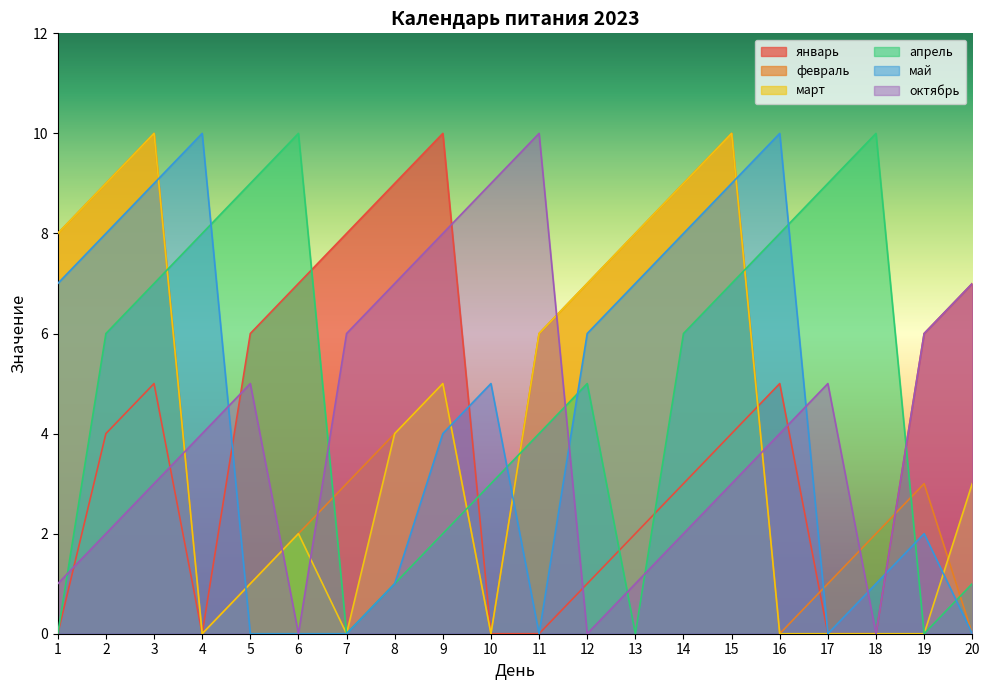

How many values in the февраль series exceed 4?

9